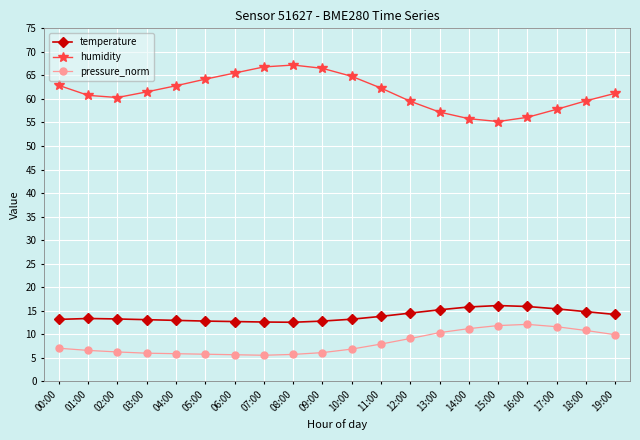

What position from the right is 17:00?

3